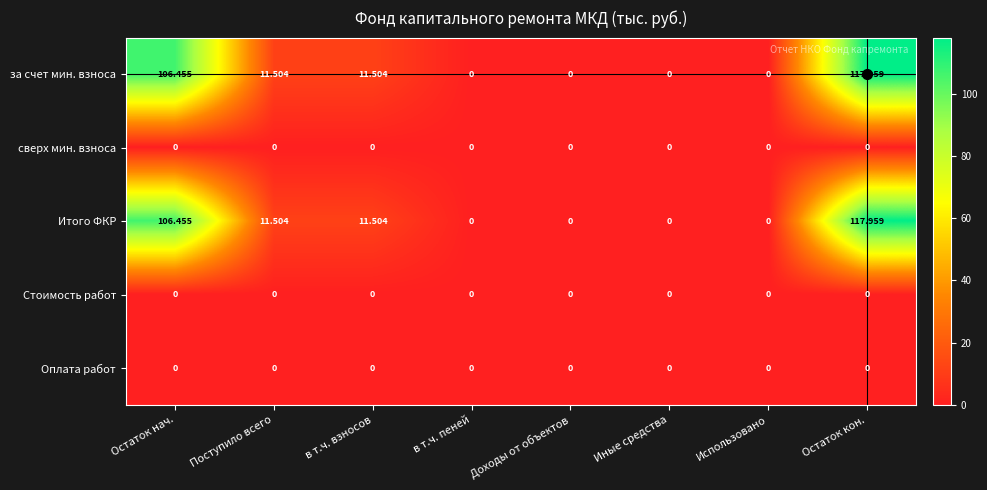

At which category is the sum across all series the highest?

Остаток кон.